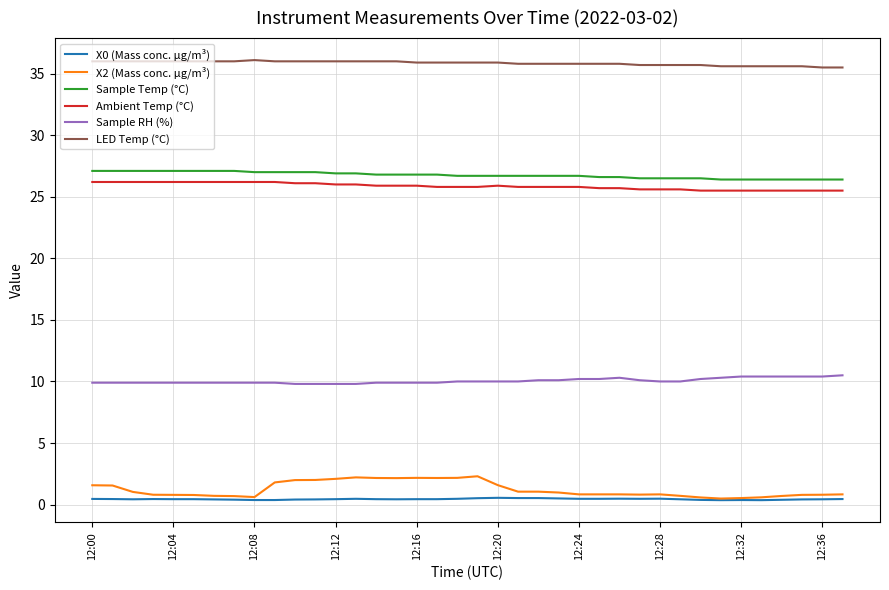

What is the difference between the maximum and minimum values in the Ambient Temp (°C) series?

0.7